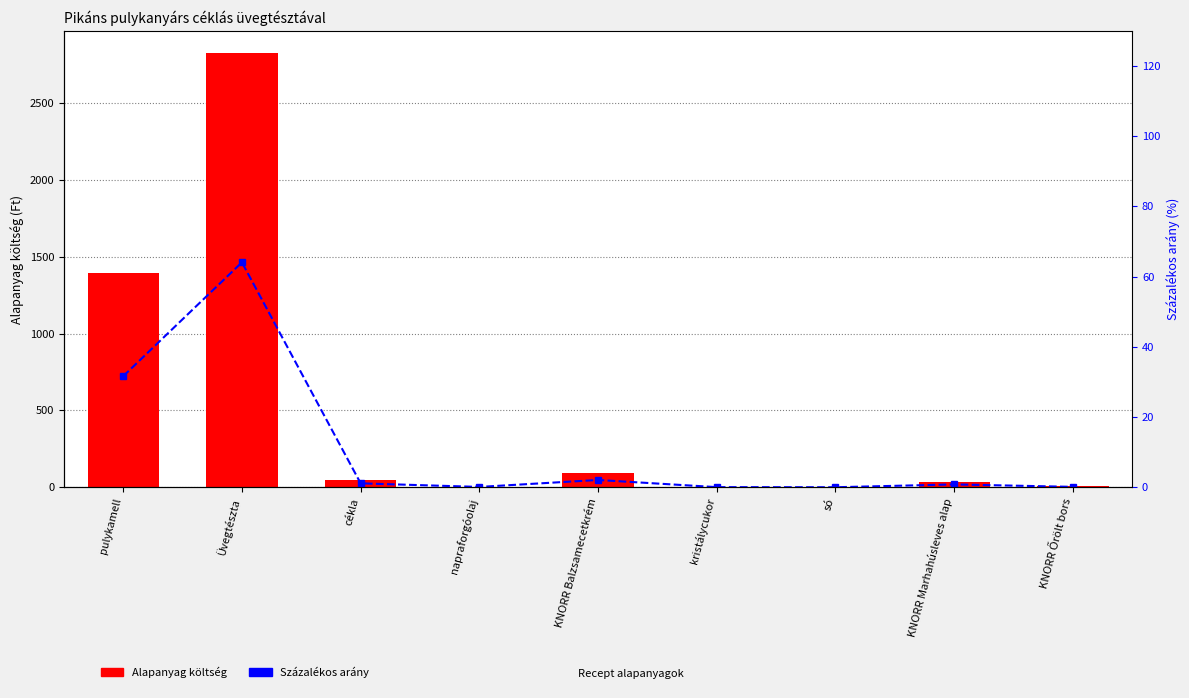

At how many categories does at least one series exceed 2453?

1